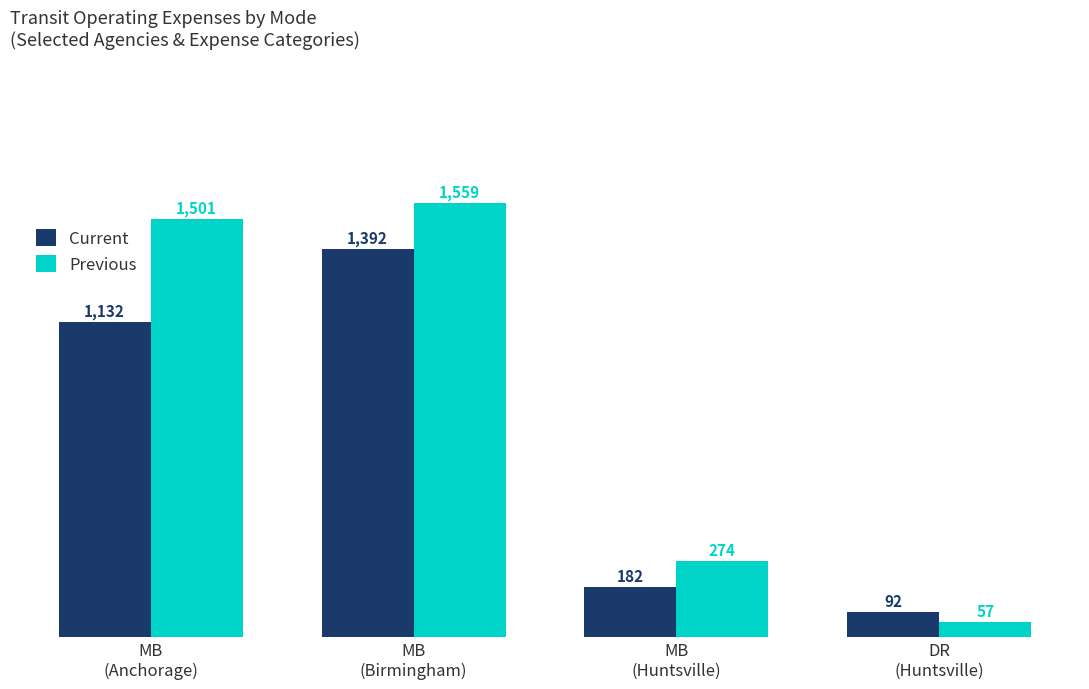

What is the total value across all series at MB
(Anchorage)?

2632.6